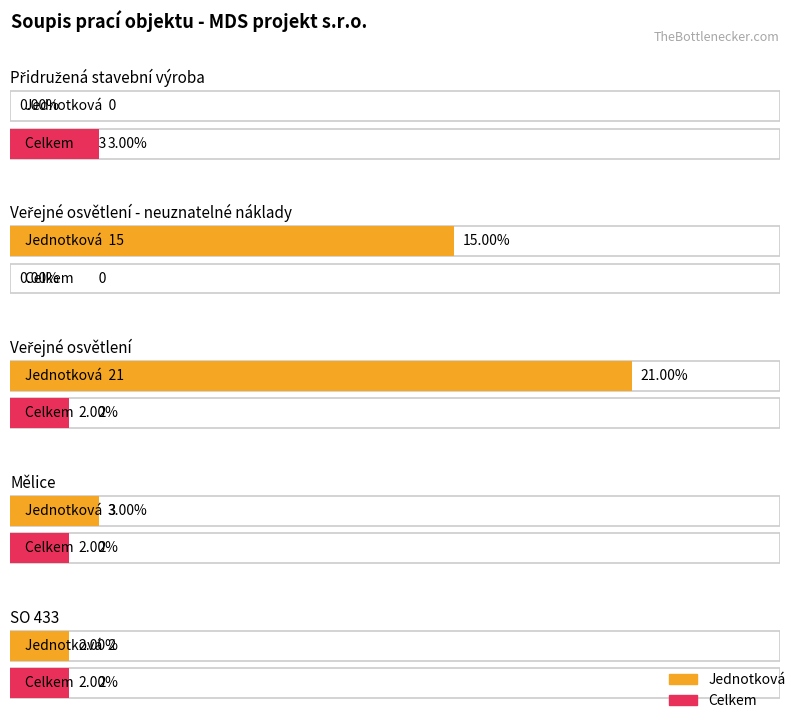

What is the value of the Jednotková bar at the 2nd from the left?

15